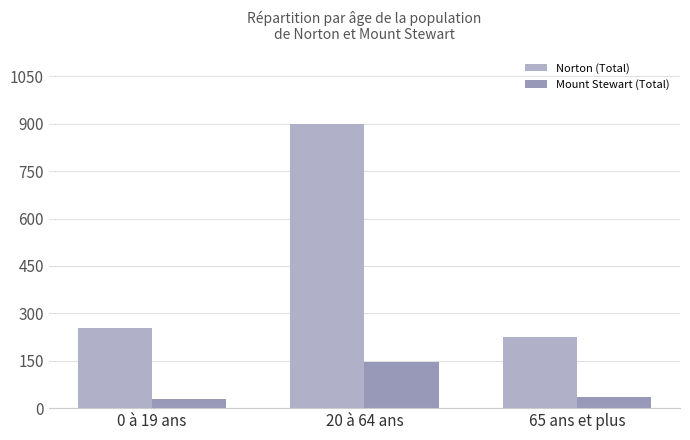

What is the lowest value of the Mount Stewart (Total) series?

30